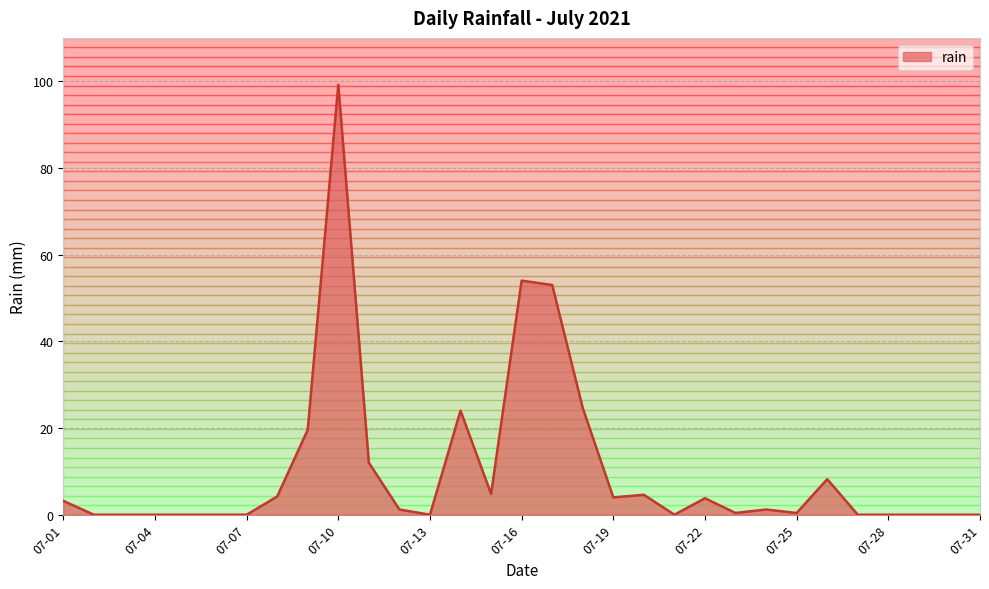

How many positive values are there?

18